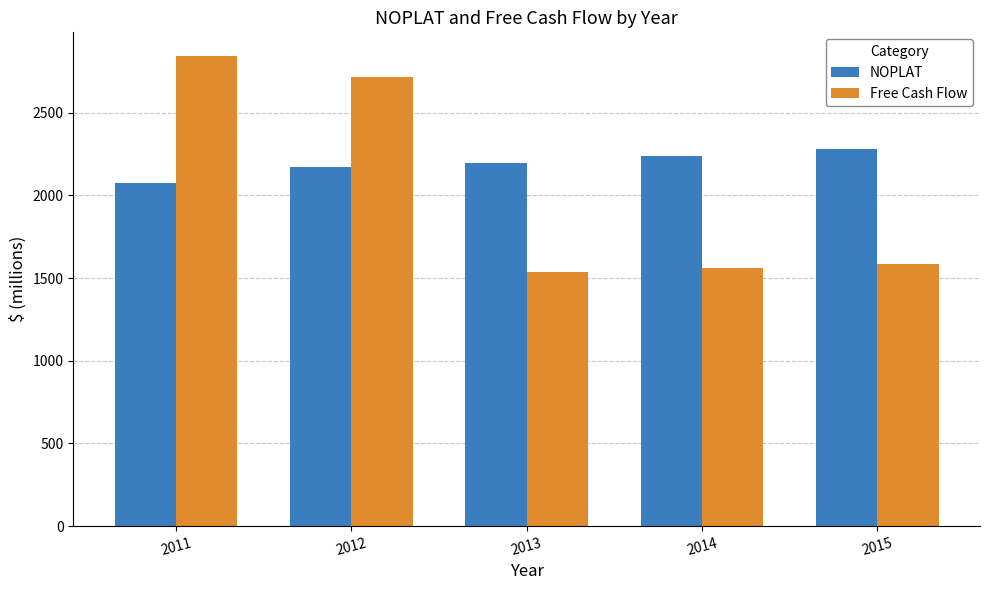

Is it true that Free Cash Flow equals 1587.6 at 2015?

True